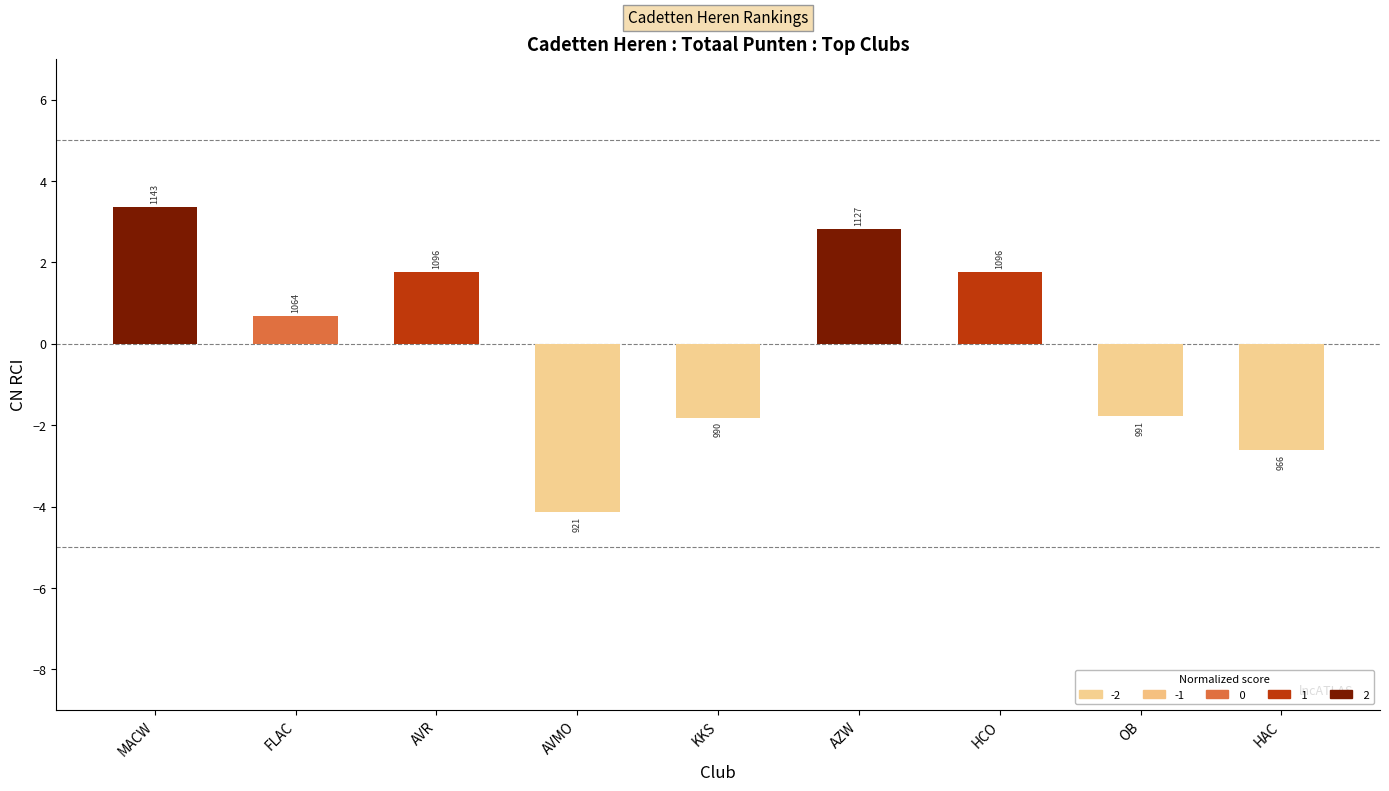

Which has a higher value, KKS or FLAC?

FLAC